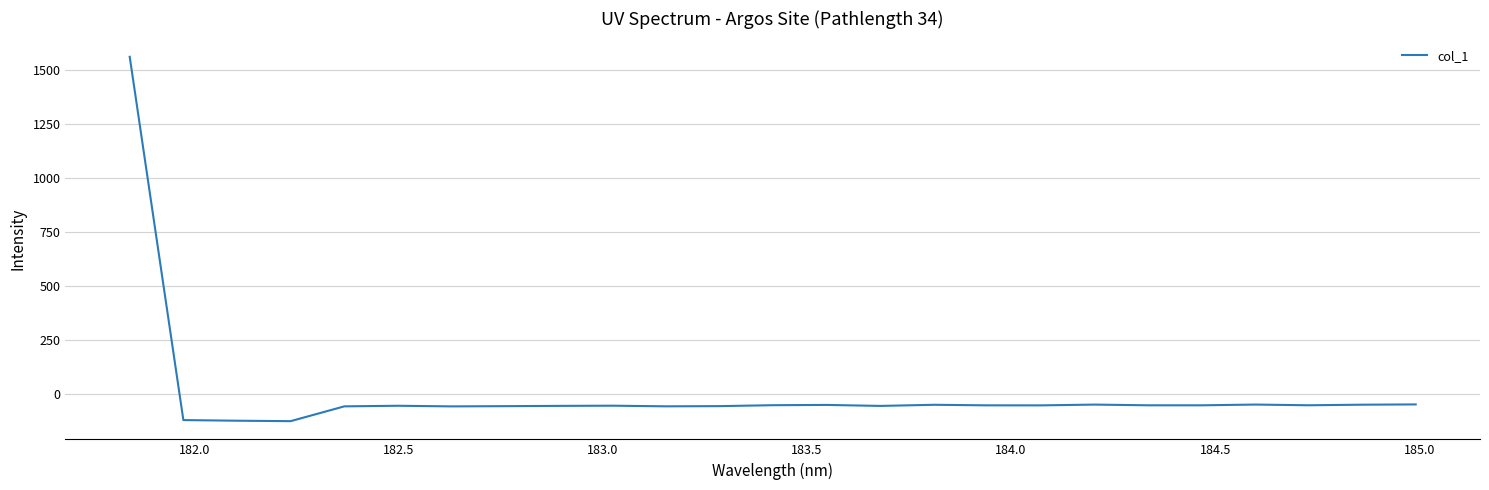

What is the smallest value displayed?

-123.9